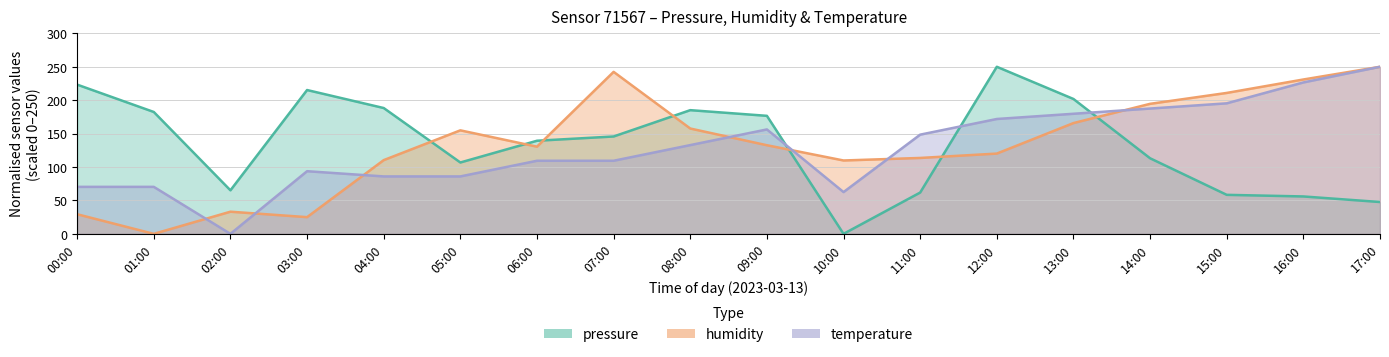

At which category does the chart reach its peak across all series?

12:00